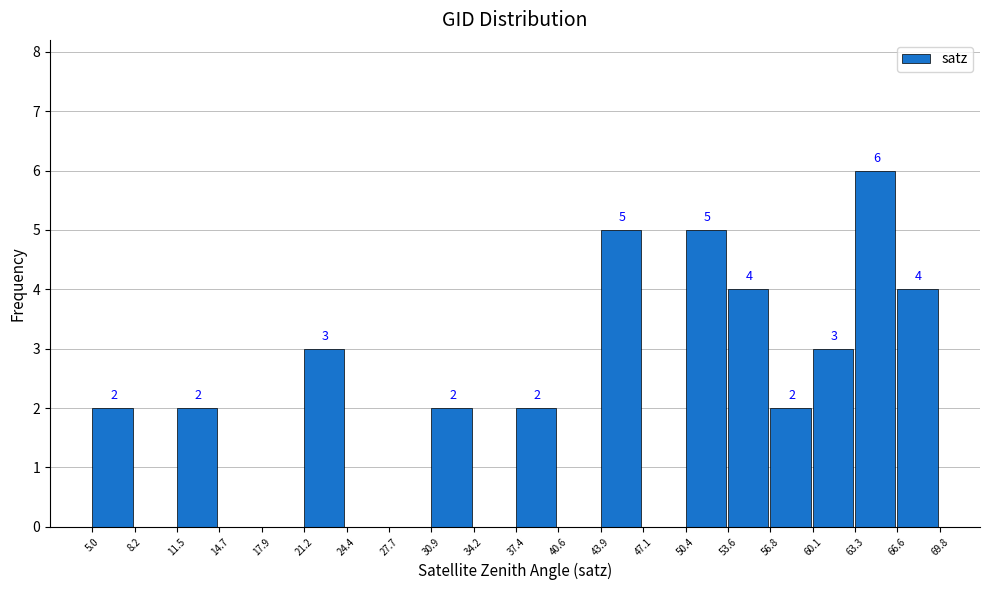

Which range on the x-axis has the tallest bar?

63.3 to 66.6